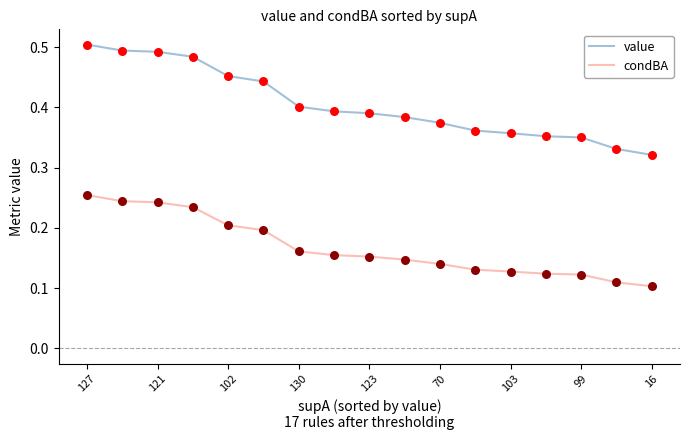

Which series has the largest total across all categories?

value